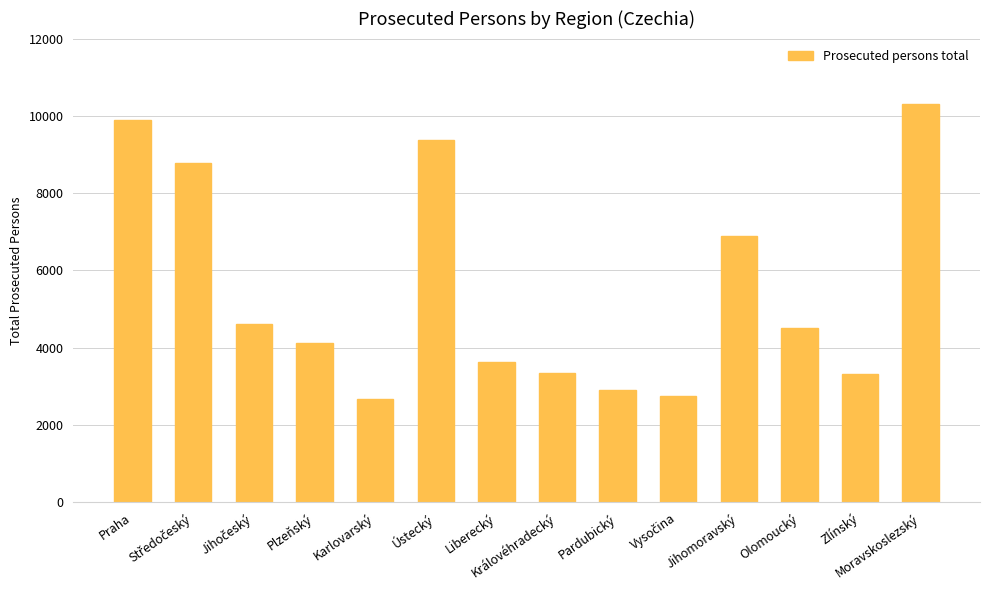

Reading right to left, what are all the values shown in this chart?

10313	3311	4519	6902	2744	2903	3360	3644	9374	2666	4119	4608	8787	9885